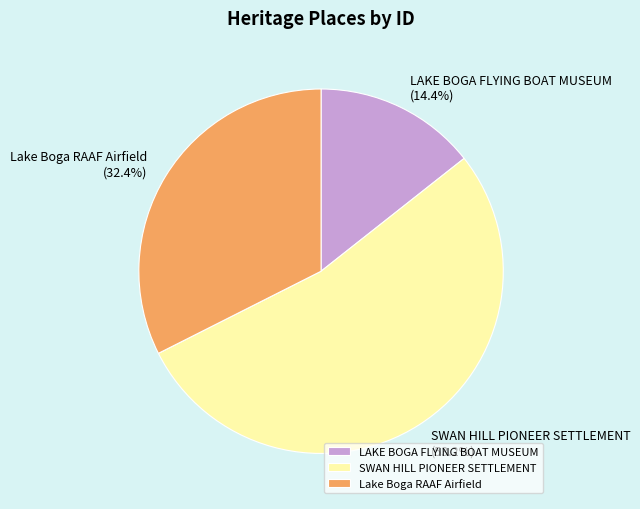

Between LAKE BOGA FLYING BOAT MUSEUM and SWAN HILL PIONEER SETTLEMENT, which is larger?

SWAN HILL PIONEER SETTLEMENT